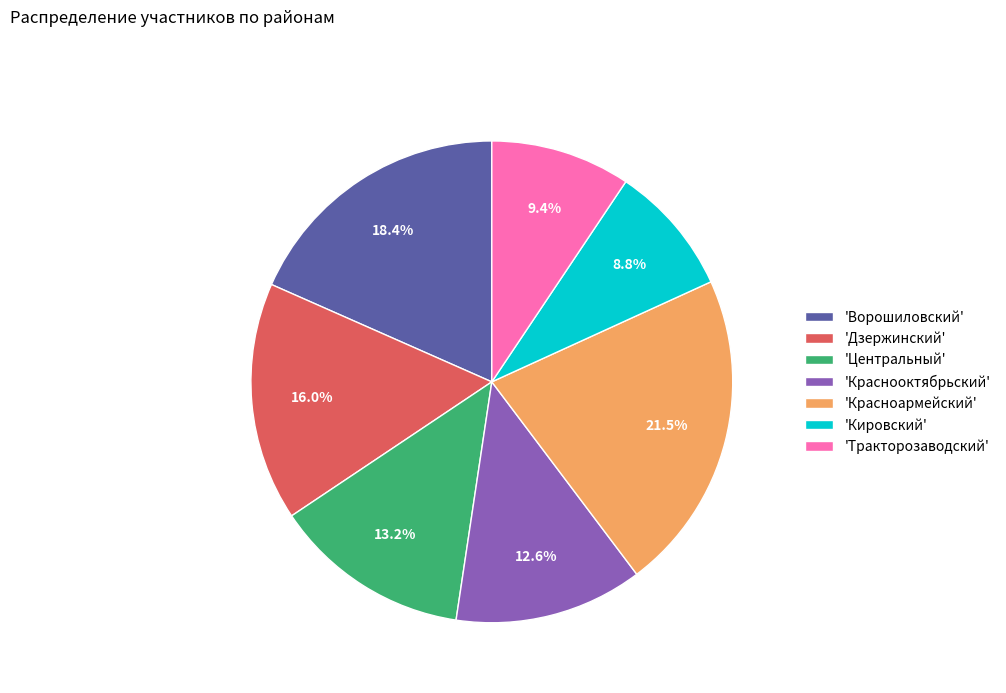

Approximately how many times larger is the value at 'Краснооктябрьский' compared to 'Красноармейский'?

0.6